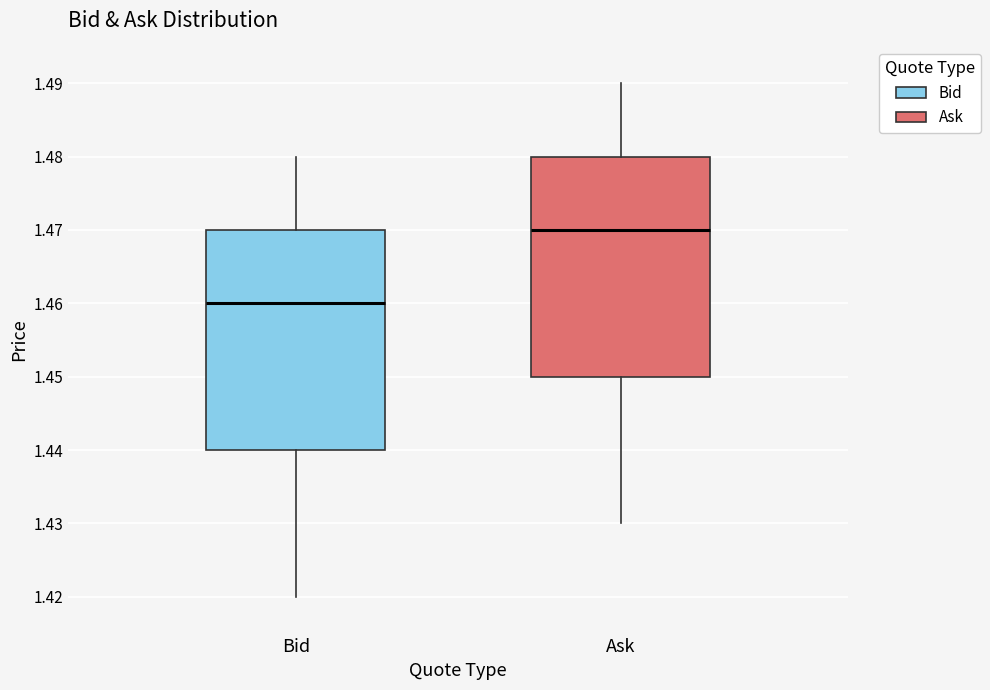

Reading left to right, transcribe this box plot: for each box, give where its median line is, the range the box spans, and where its two whiskers end, as read against the y-axis. The values are not printed on the chart, so give them approximately, as read against the axis.

Bid: median 1.46, box 1.44 to 1.47, whiskers 1.42 to 1.48
Ask: median 1.47, box 1.45 to 1.48, whiskers 1.43 to 1.49